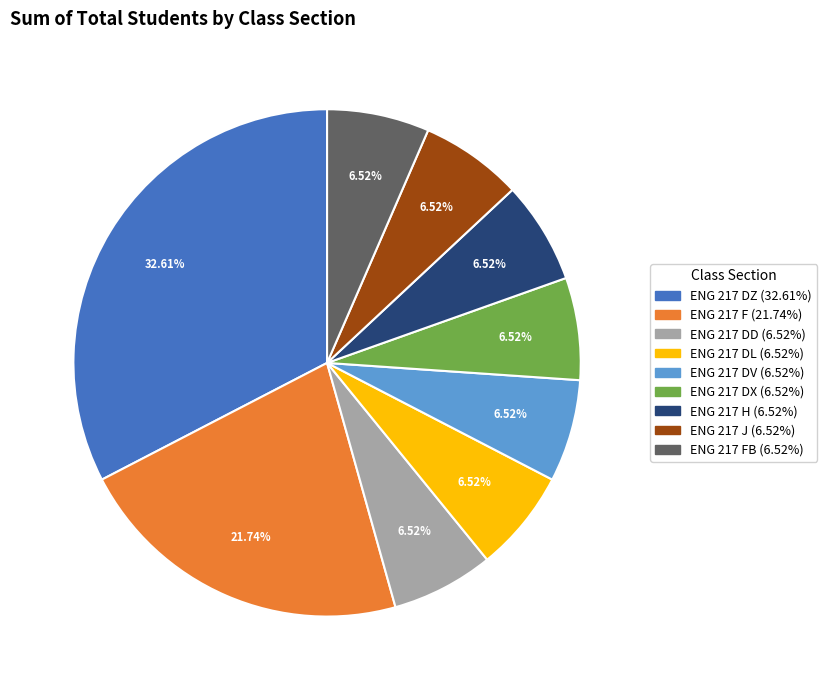

Is there any slice that represents more than half of the pie?

No